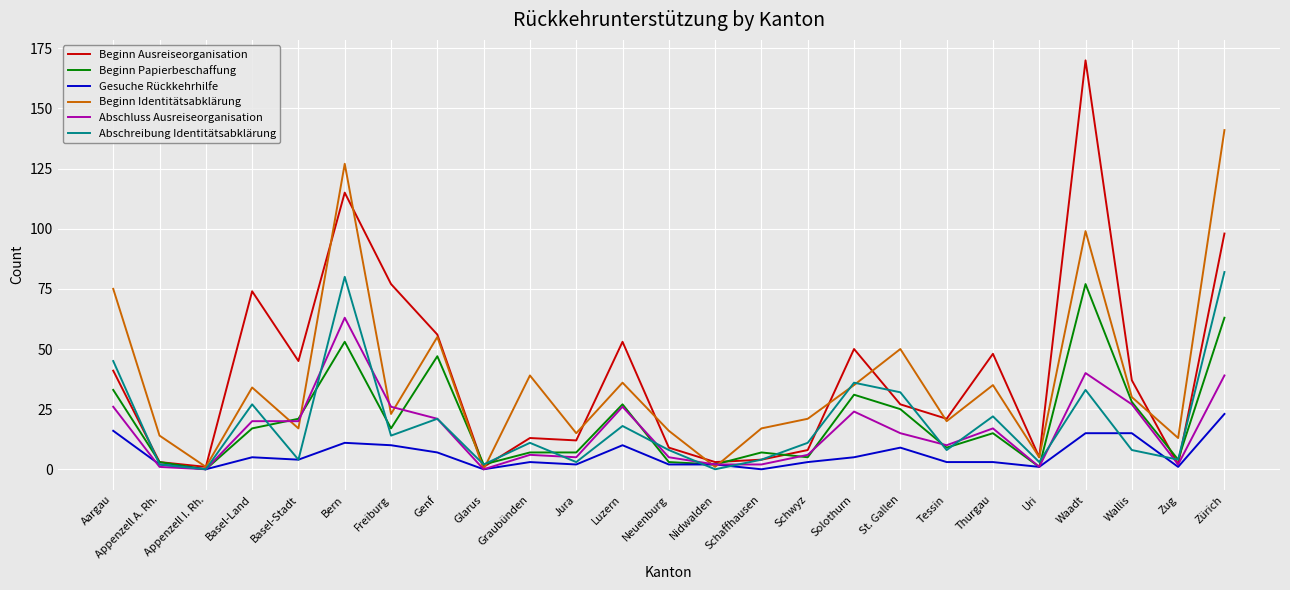

Which series changed the most between Aargau and Nidwalden?

Beginn Identitätsabklärung